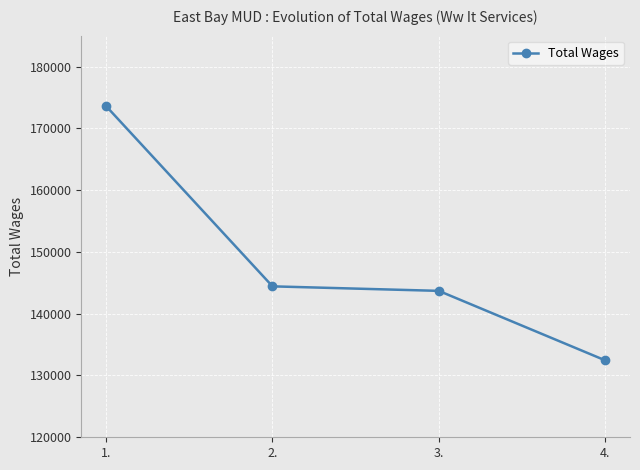

True or false: the data has more than 0 interior local peaks.

False